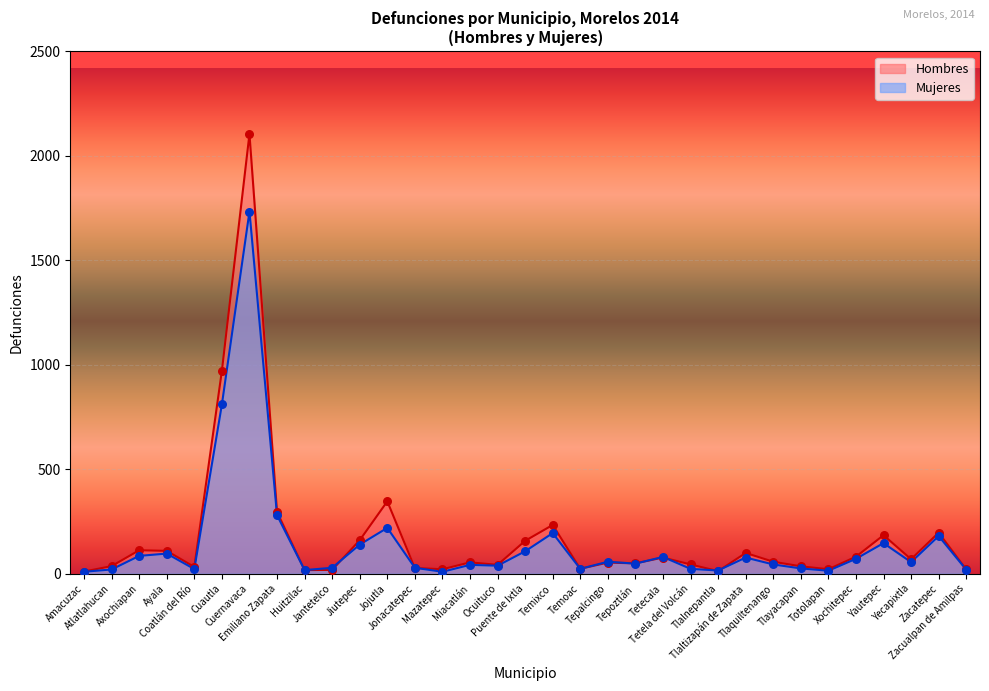

Which series has the widest spread of Y values?

hombres